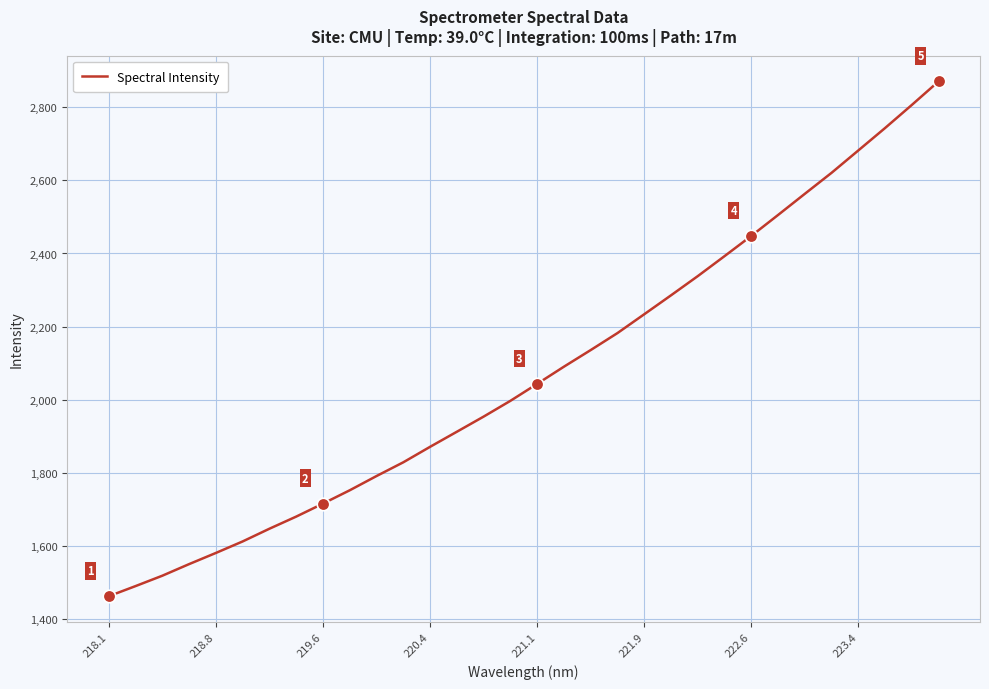

What is the maximum value shown in the chart?

2870.6